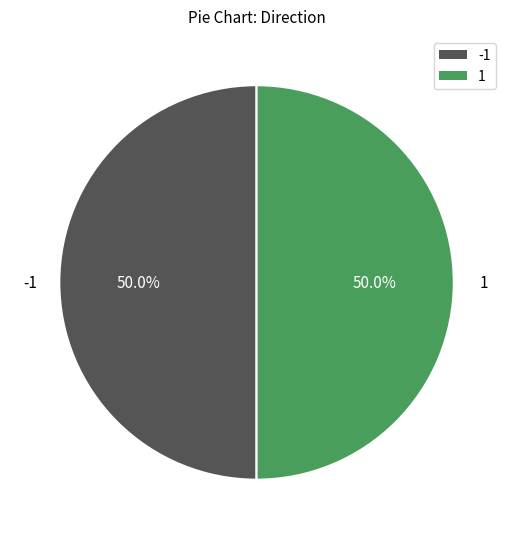

How many segments does this pie chart have?

2